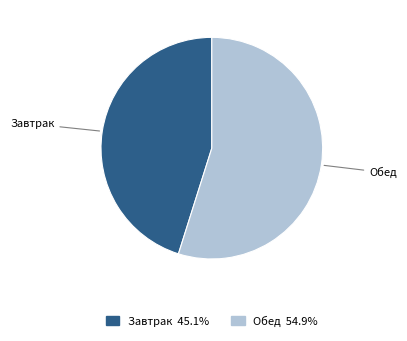

Rank the categories by value from highest to lowest.

Обед, Завтрак